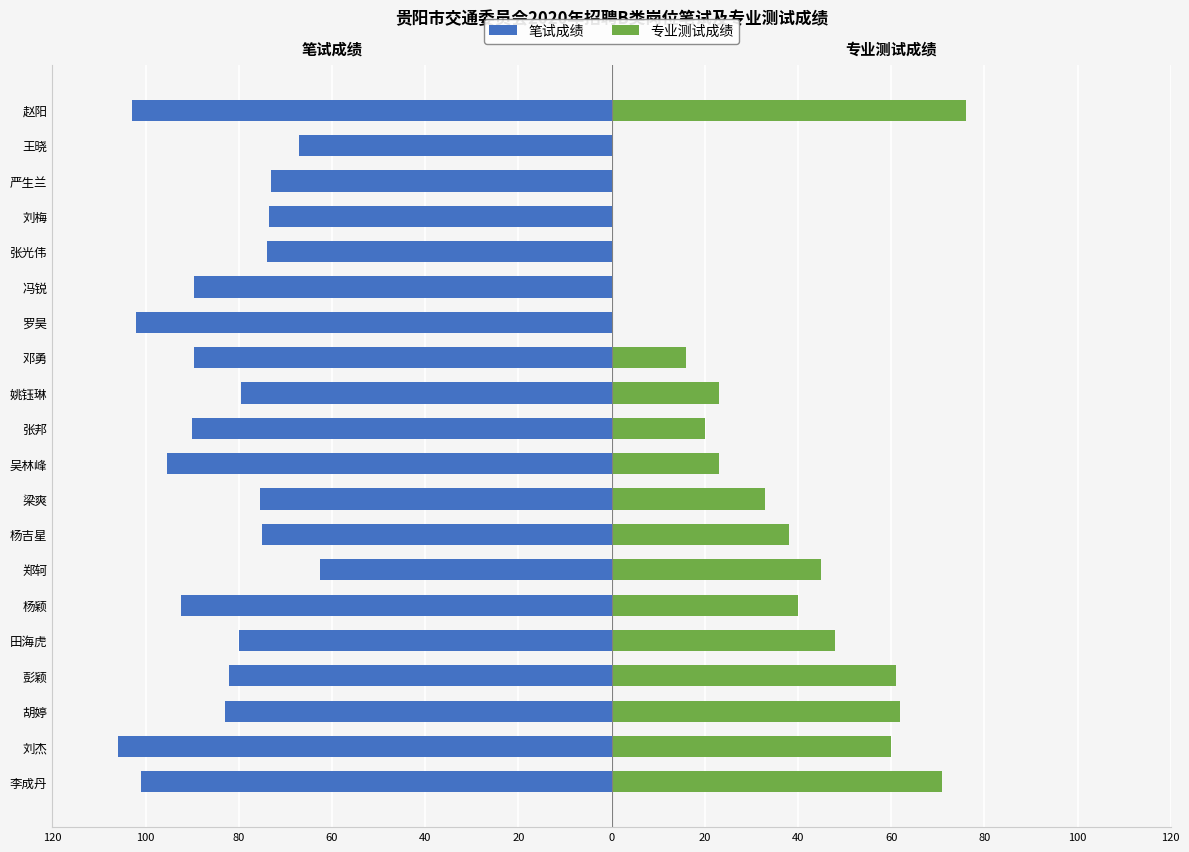

What is the minimum value shown in the chart?

-106.0